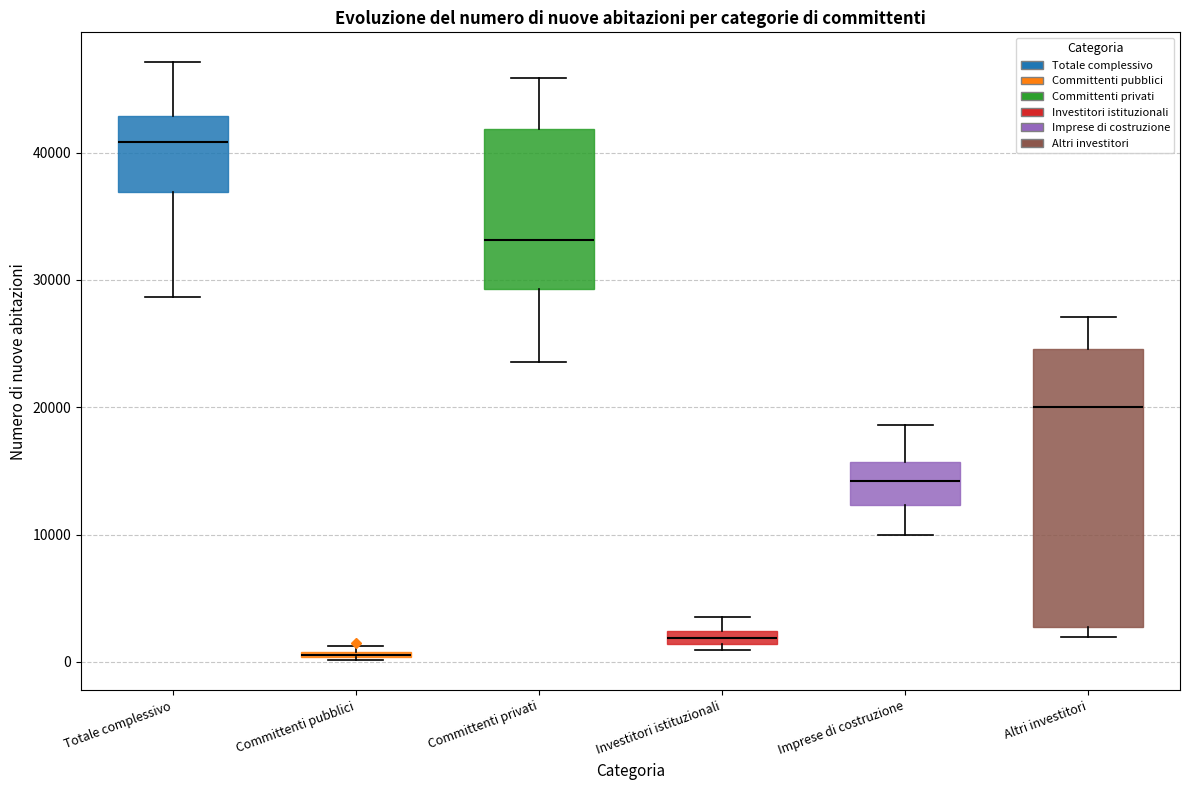

Where is the upper edge of the box for Altri investitori on the y-axis? The values are not printed on the chart, so give them approximately, as read against the axis.

25000